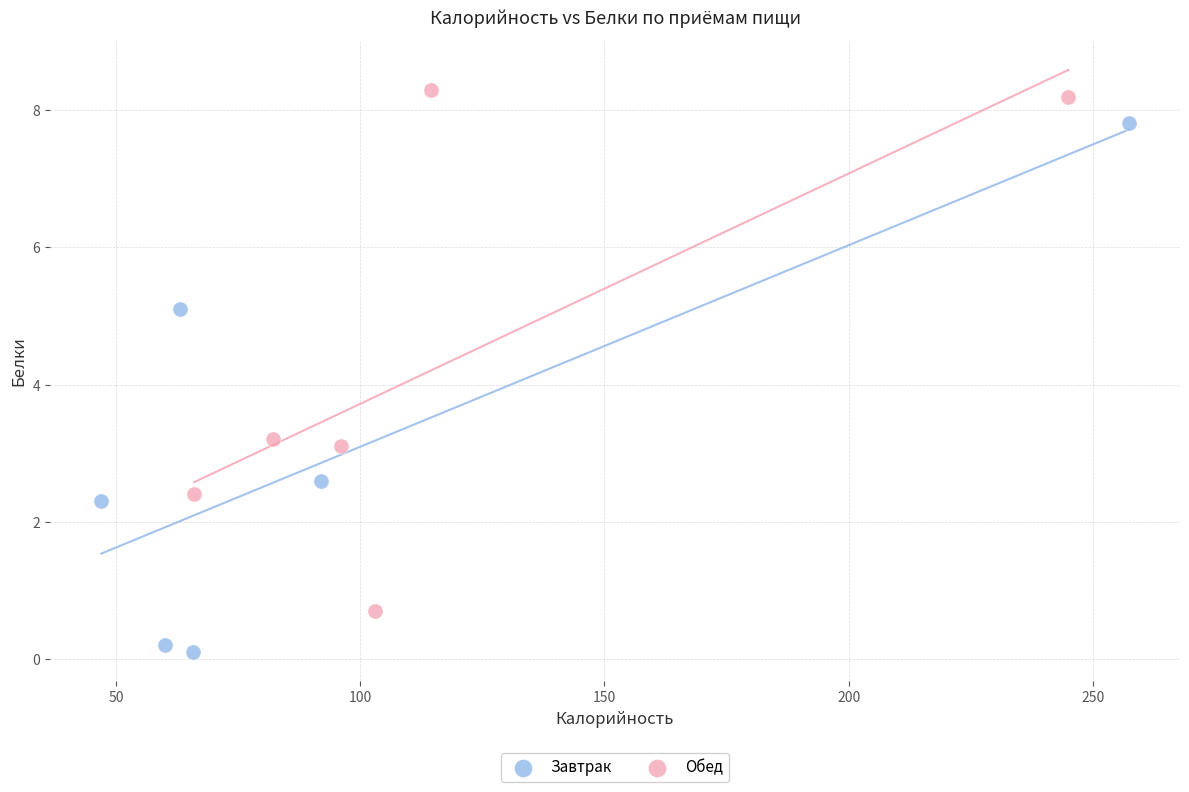

Which series contains the highest Y value?

Обед